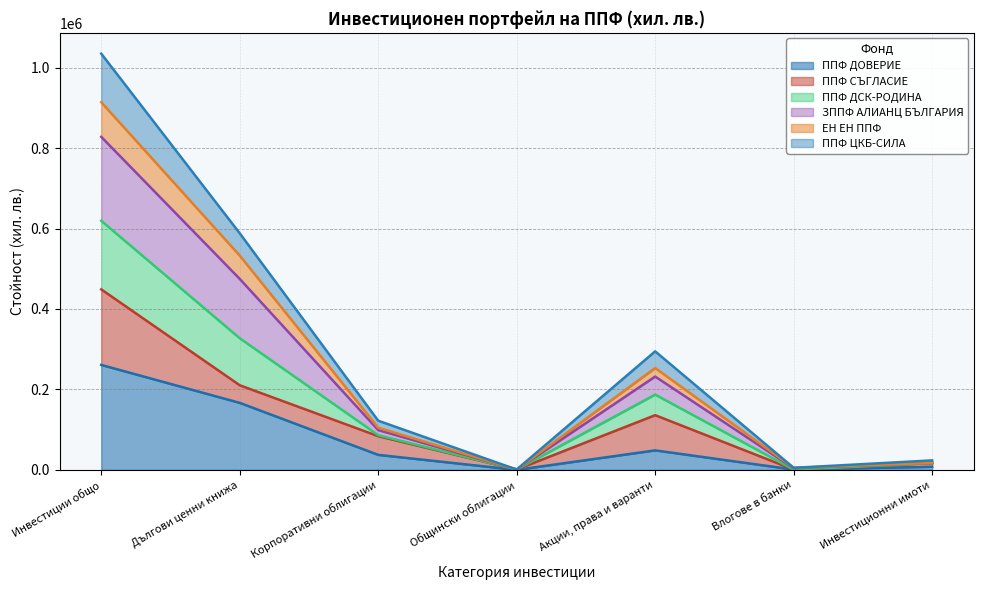

At which label does ППФ ДОВЕРИЕ reach its peak?

Инвестиции общо